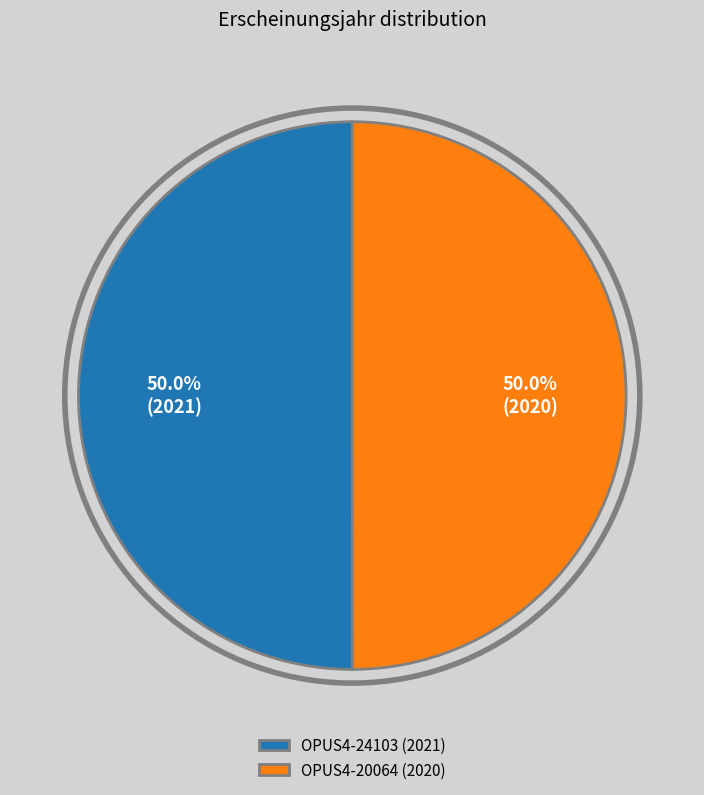

What is the ratio of the value at OPUS4-24103 (2021) to the value at OPUS4-20064 (2020)?

1.0